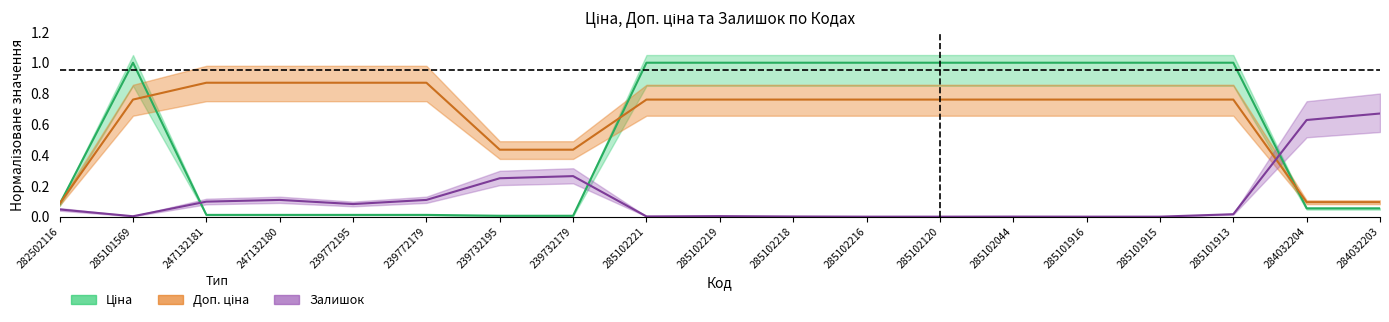

Reading left to right, what are all the values shown in this chart?

Ціна: 282502116=0.1	285101569=1.0	247132181=0.0	247132180=0.0	239772195=0.0	239772179=0.0	239732195=0.0	239732179=0.0	285102221=1.0	285102219=1.0	285102218=1.0	285102216=1.0	285102120=1.0	285102044=1.0	285101916=1.0	285101915=1.0	285101913=1.0	284032204=0.1	284032203=0.1
Доп. ціна: 282502116=0.1	285101569=0.8	247132181=0.9	247132180=0.9	239772195=0.9	239772179=0.9	239732195=0.4	239732179=0.4	285102221=0.8	285102219=0.8	285102218=0.8	285102216=0.8	285102120=0.8	285102044=0.8	285101916=0.8	285101915=0.8	285101913=0.8	284032204=0.1	284032203=0.1
Залишок: 282502116=0.0	285101569=0.0	247132181=0.1	247132180=0.1	239772195=0.1	239772179=0.1	239732195=0.2	239732179=0.3	285102221=0.0	285102219=0.0	285102218=0.0	285102216=0.0	285102120=0.0	285102044=0.0	285101916=0.0	285101915=0.0	285101913=0.0	284032204=0.6	284032203=0.7